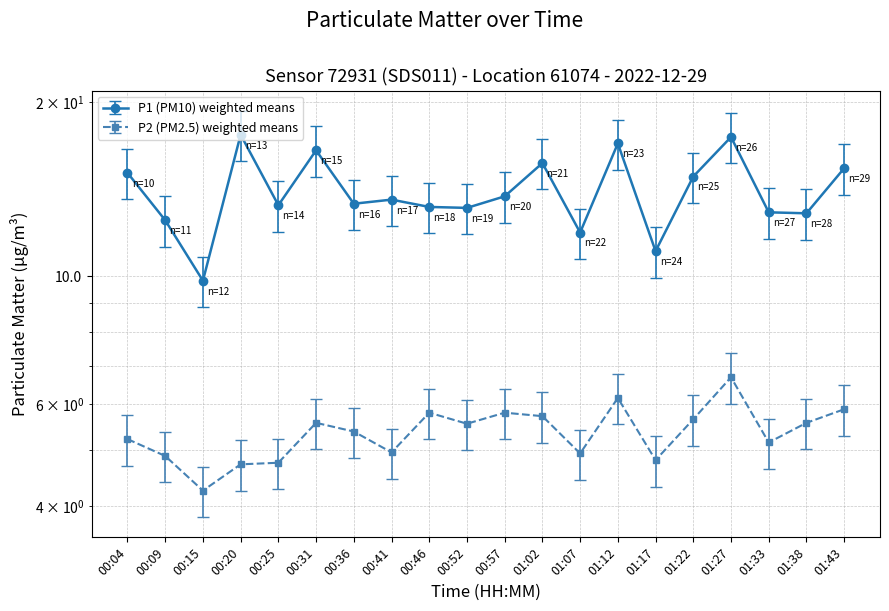

What is the sum of all P2 values?

107.4